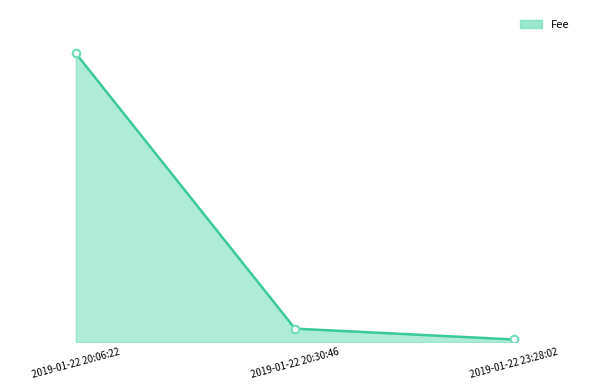

What is the total value across all series at 2019-01-22 23:28:02?

0.1